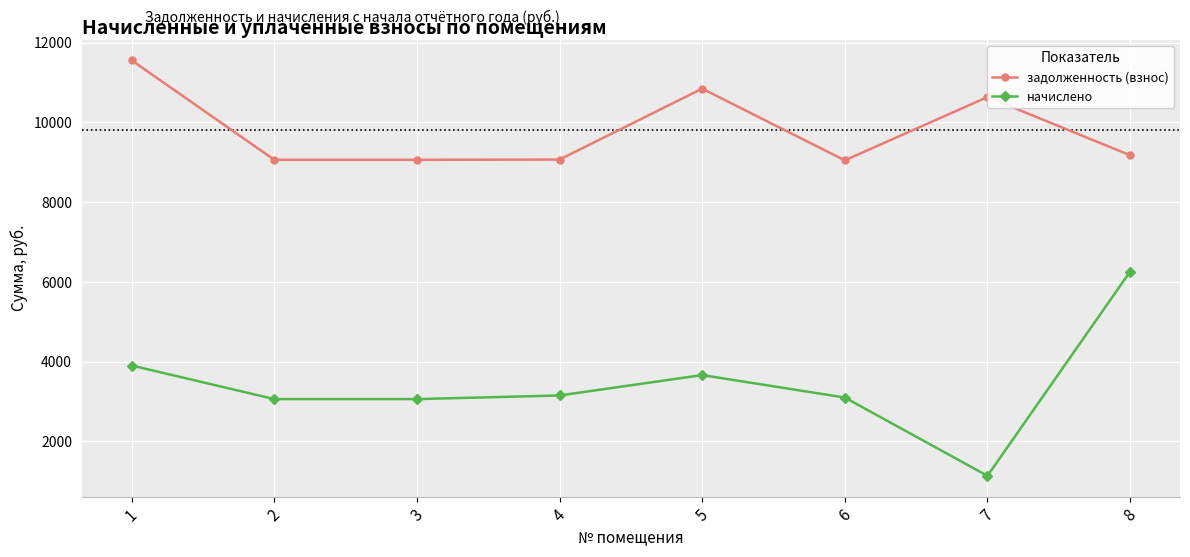

How many lines are shown in the chart?

2